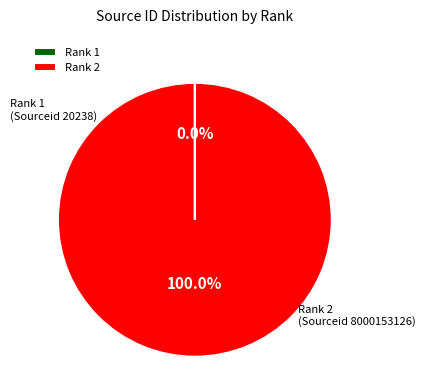

Which slice is the largest?

Rank 2